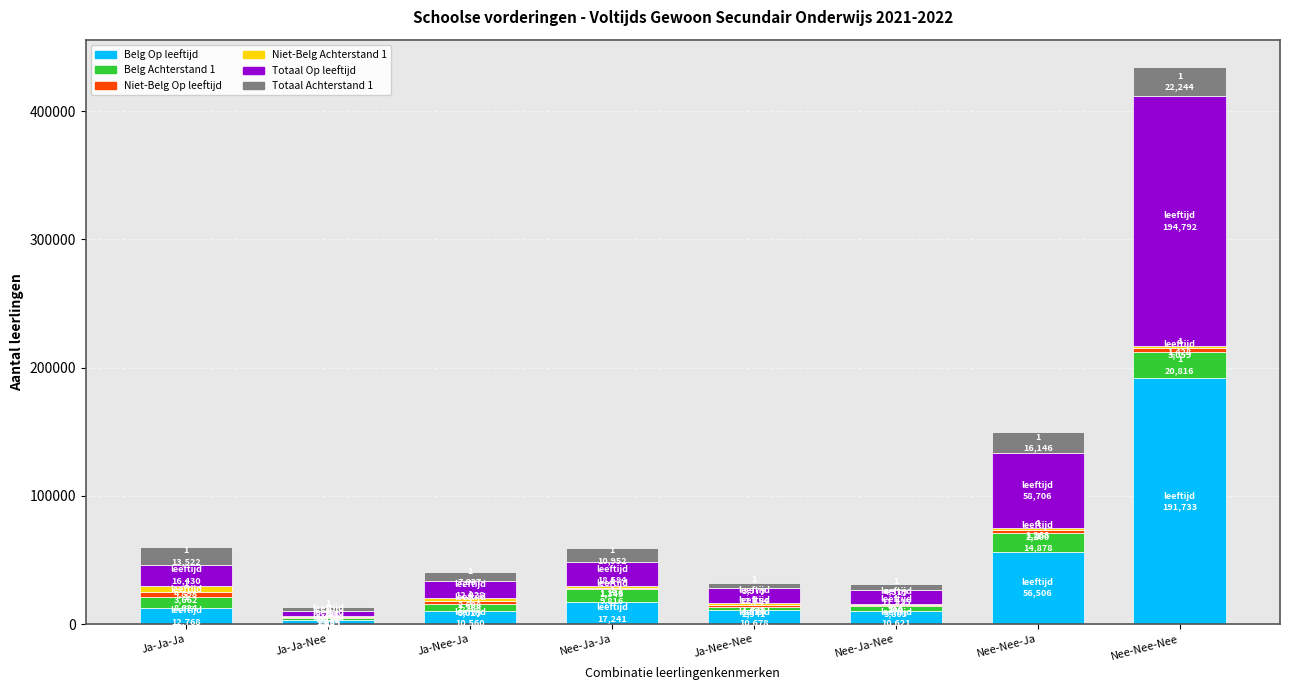

Are the bars horizontal?

No